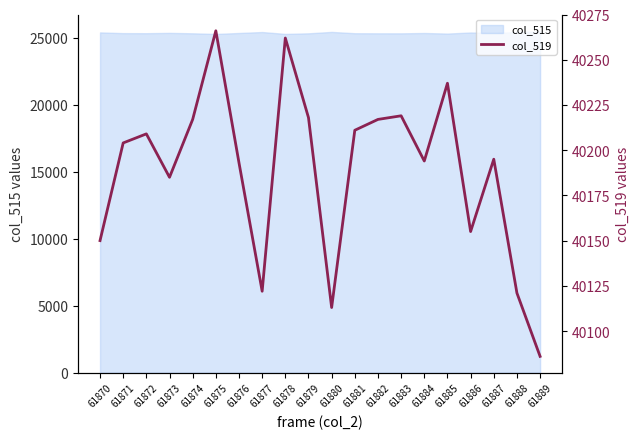

Approximately how many times larger is the value at 61874 compared to 61885?

1.0